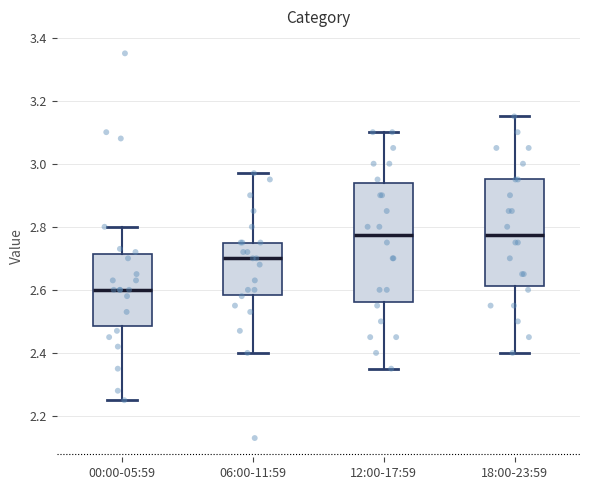

Which box's median line is the lowest?

00:00-05:59